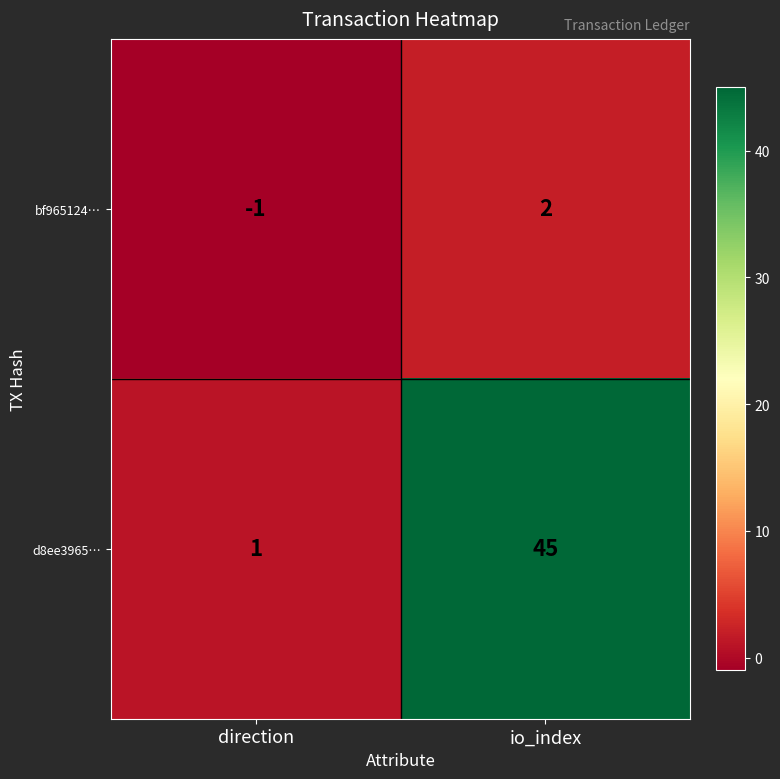

What is the minimum value shown in the chart?

-1